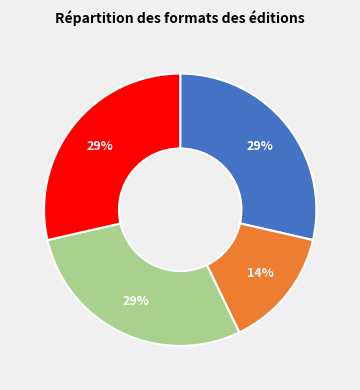

Is there a majority slice in this chart?

No